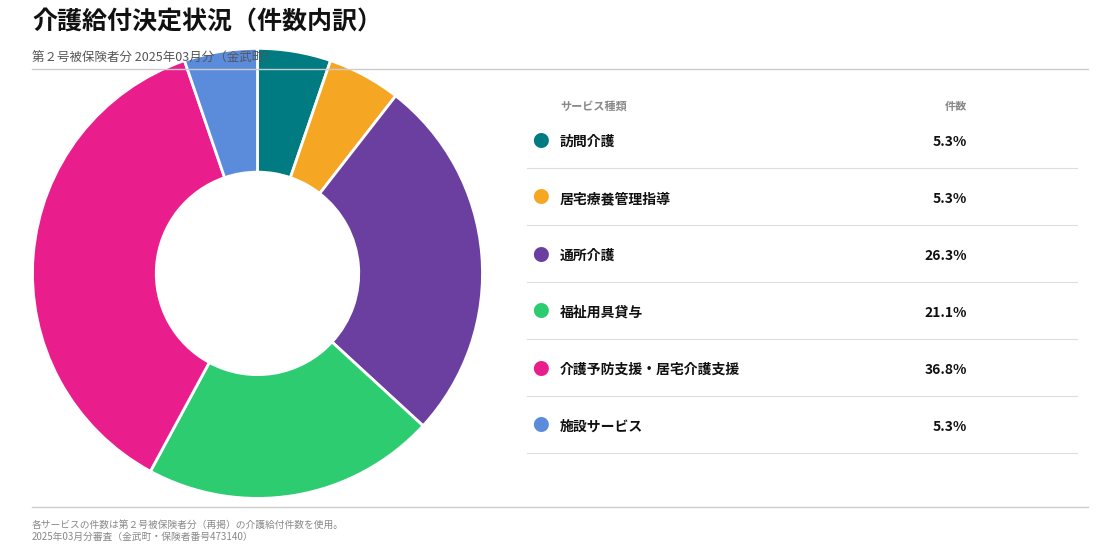

Does any single category account for the majority?

No